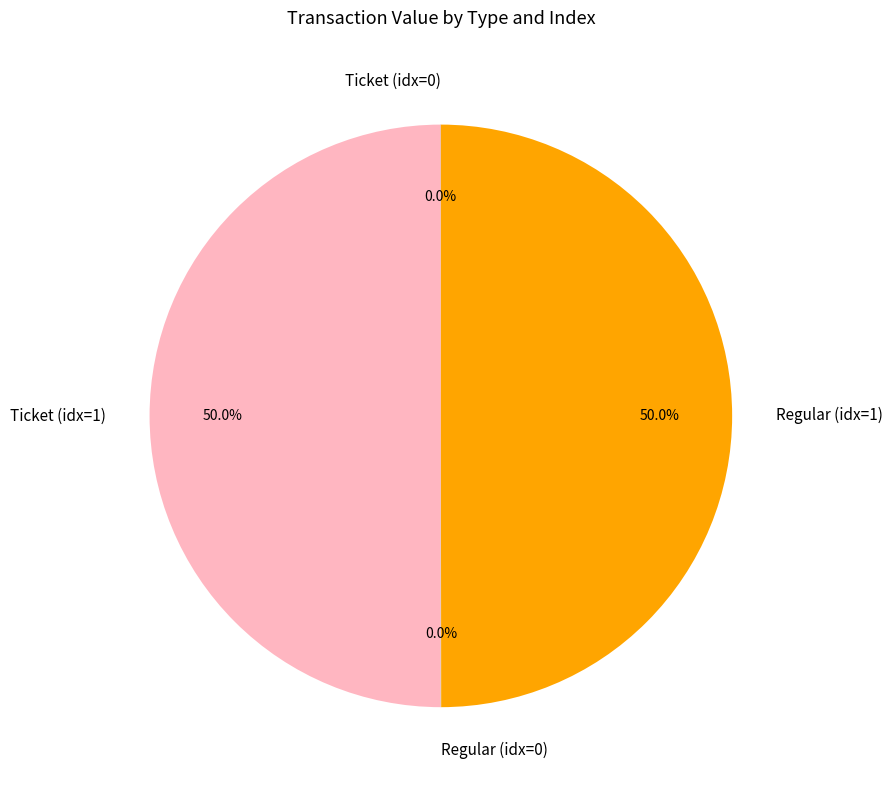

What percentage is NOT represented by Regular (idx=1)?

50.0%